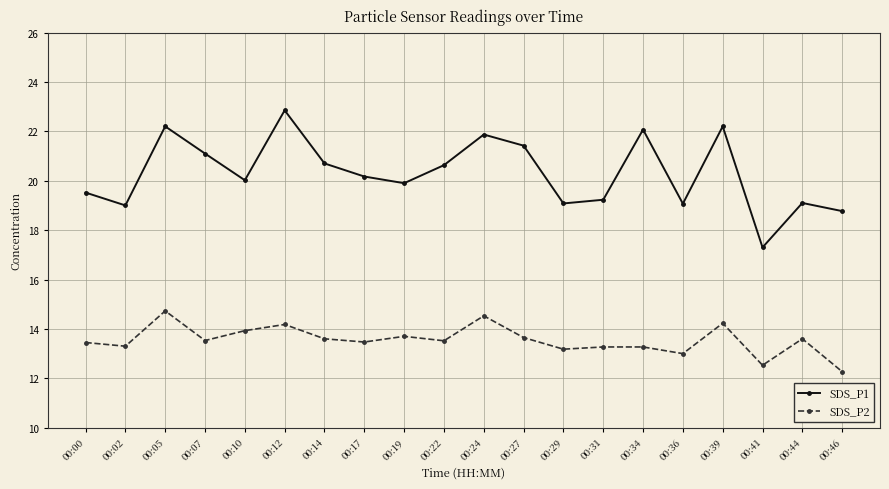

Rank the series by their maximum value, from highest to lowest.

SDS_P1, SDS_P2